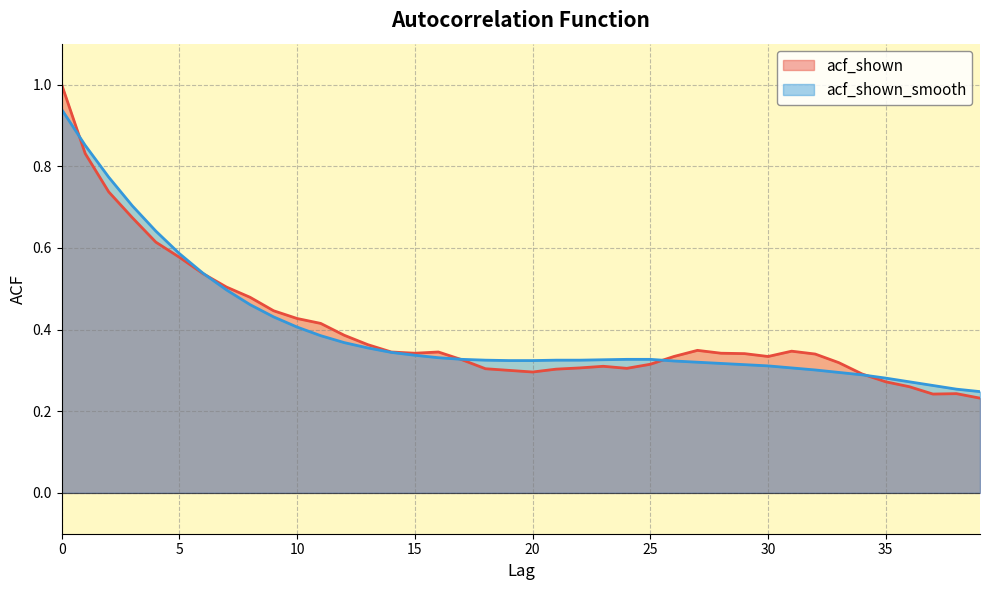

What is the value of the acf_shown_smooth point at the 22nd from the left?

0.3